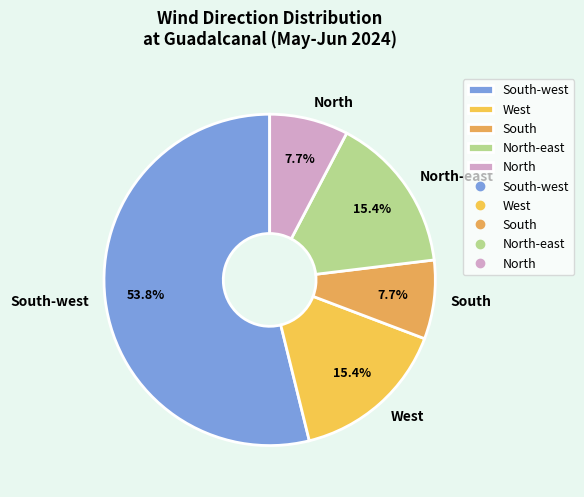

Which category has the biggest portion of the pie?

South-west